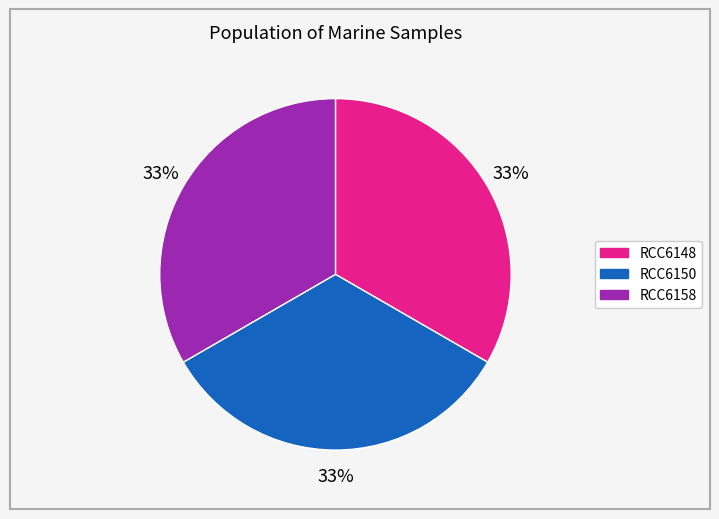

Is it true that RCC6148 is 22% of the pie?

False